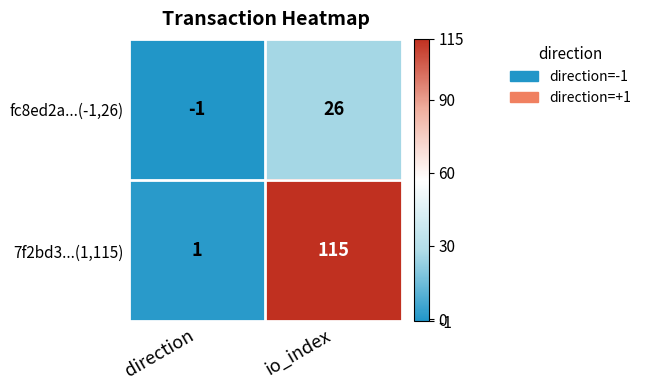

Rank the series by their maximum value, from lowest to highest.

fc8ed2a...(-1,26), 7f2bd3...(1,115)